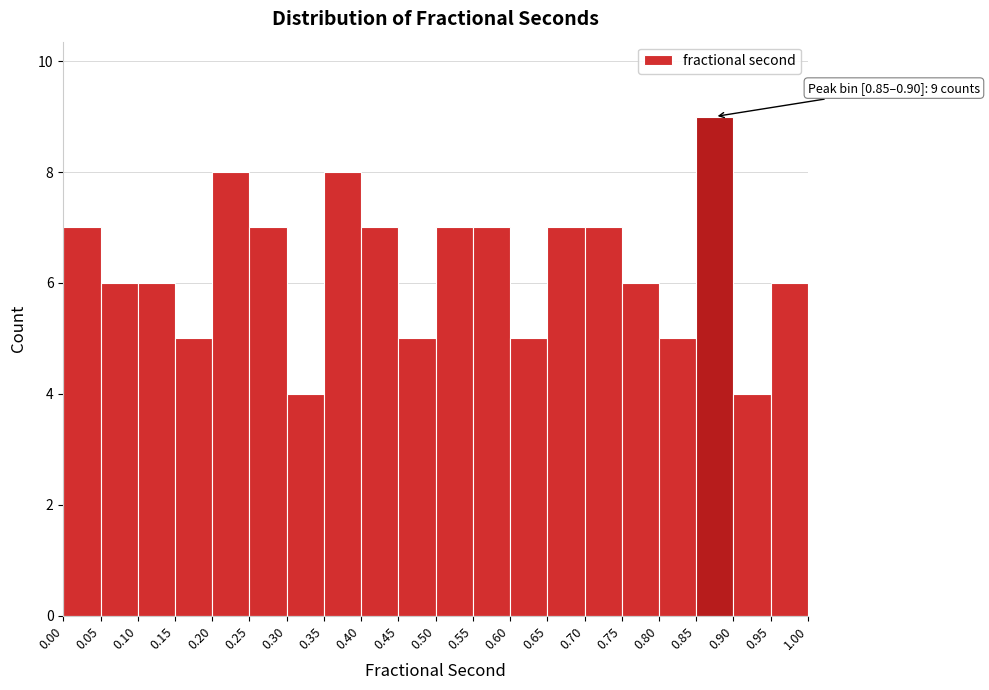

Which range on the x-axis has the tallest bar?

0.85 to 0.90